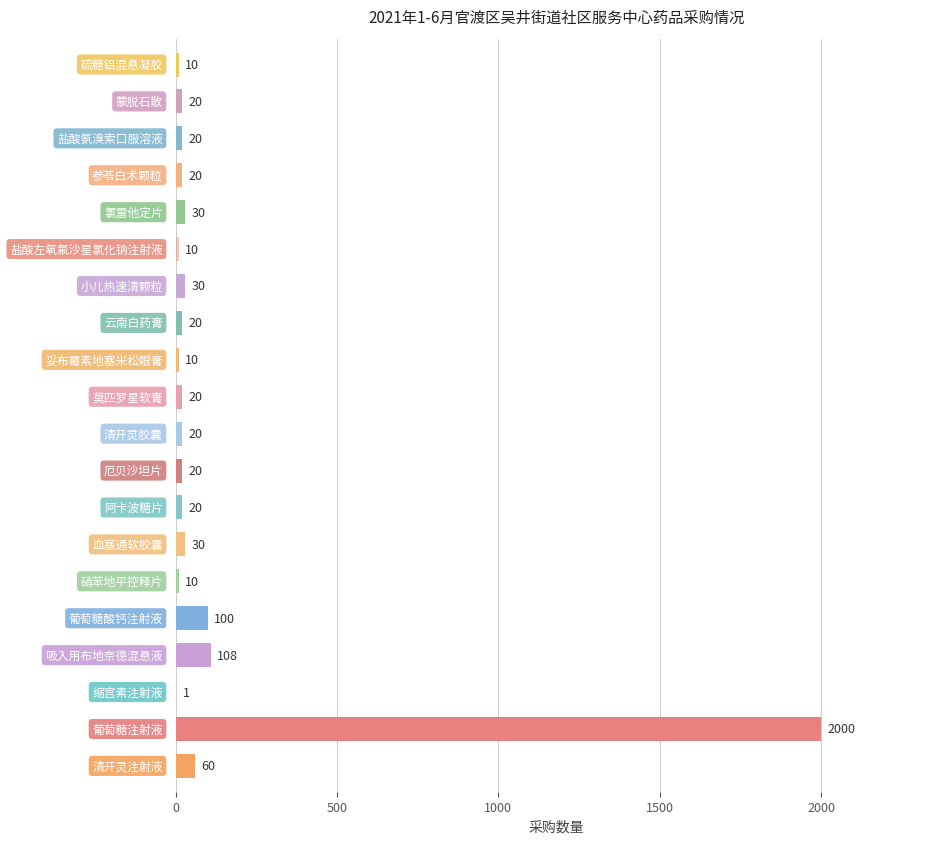

What is the maximum value shown in the chart?

2000